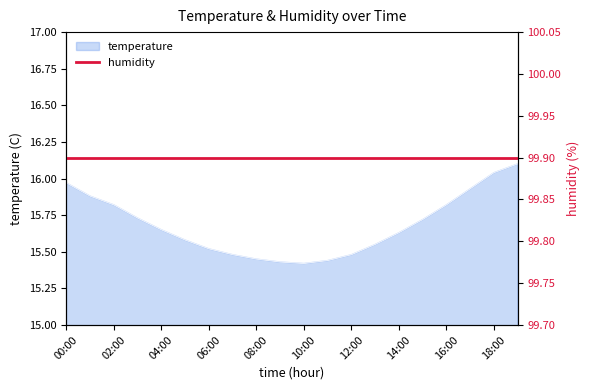

What is the difference between the maximum and second lowest values?

0.7